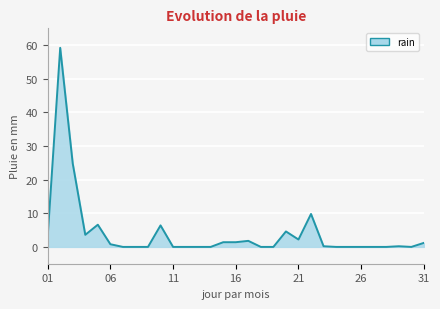

What is the difference between the maximum and minimum values?

59.2